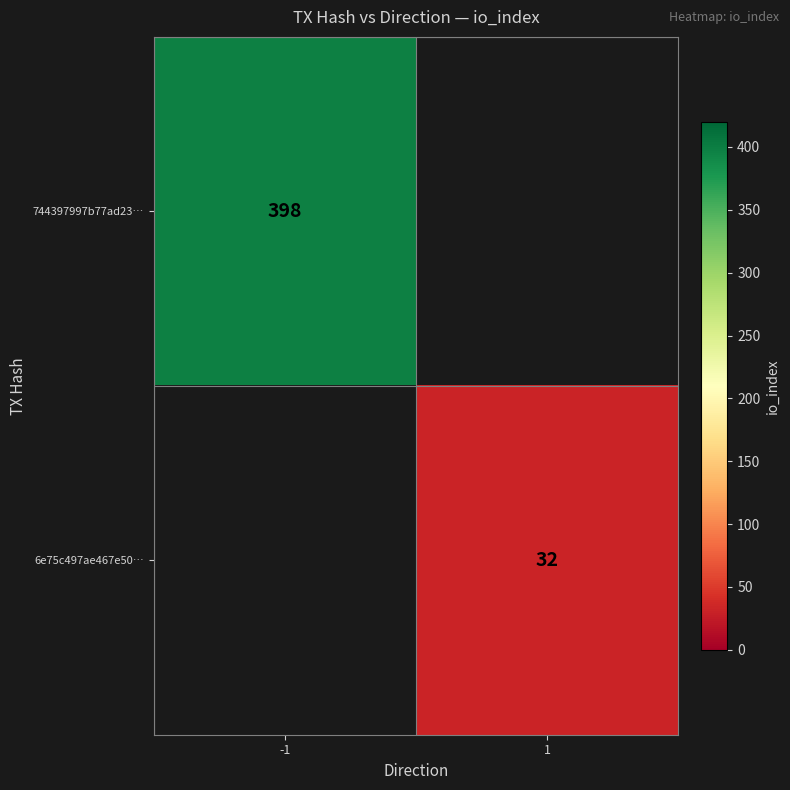

Is it true that 6e75c497ae467e50… equals 32 at 1?

True